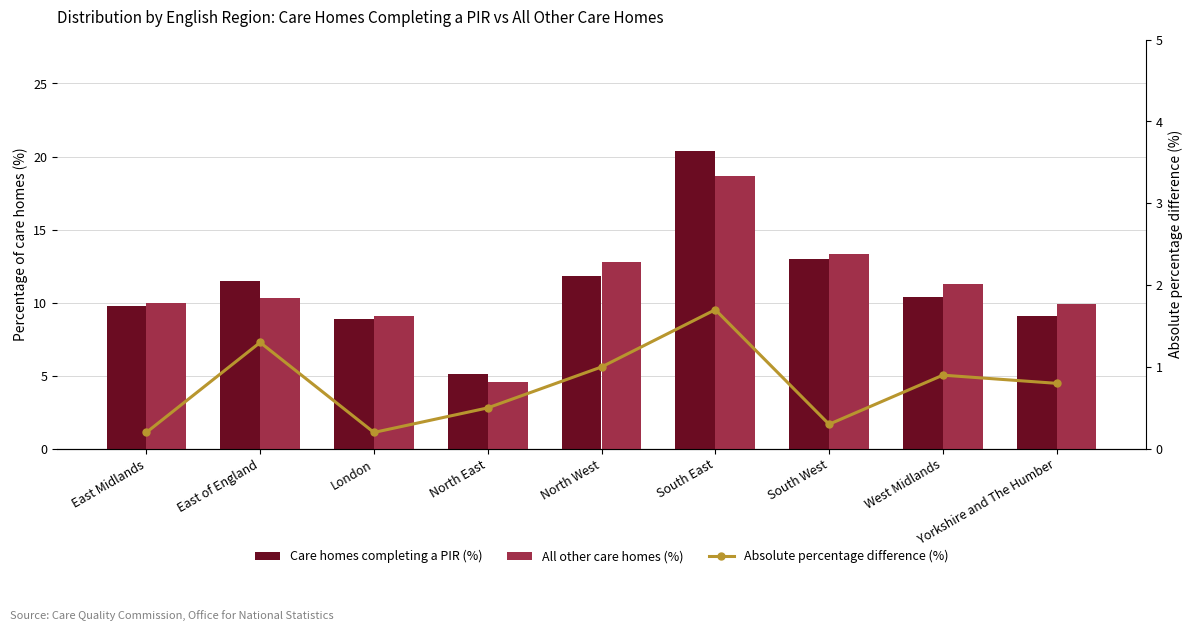

What is the spread (max minus min) of values at Yorkshire and The Humber?

9.1